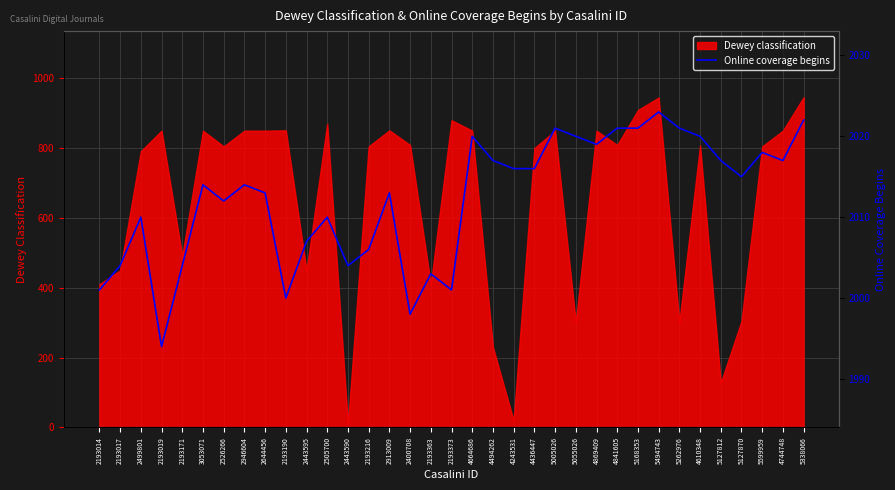

At which category does the data reach its first local peak?

2499801